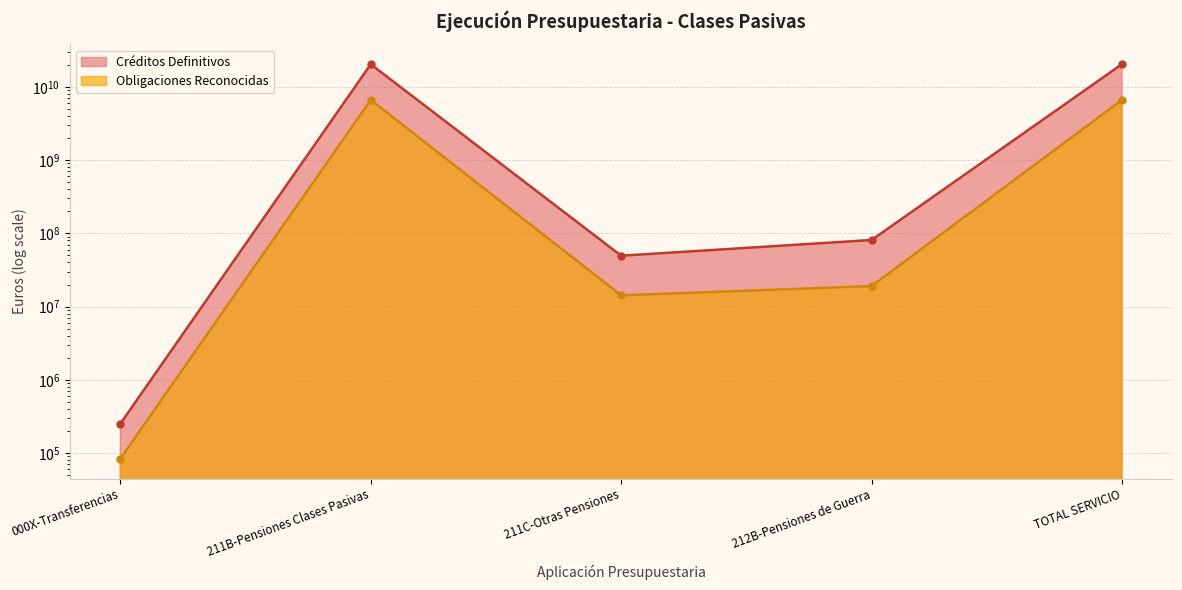

Is the value of Obligaciones Reconocidas at 211B-Pensiones Clases Pasivas greater than the value of Créditos Definitivos at TOTAL SERVICIO?

No